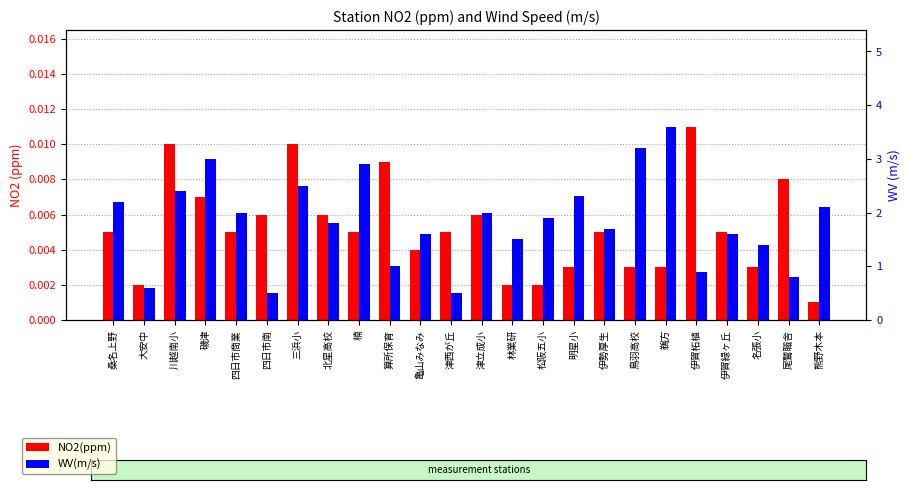

At which category does the chart reach its peak across all series?

鵜方